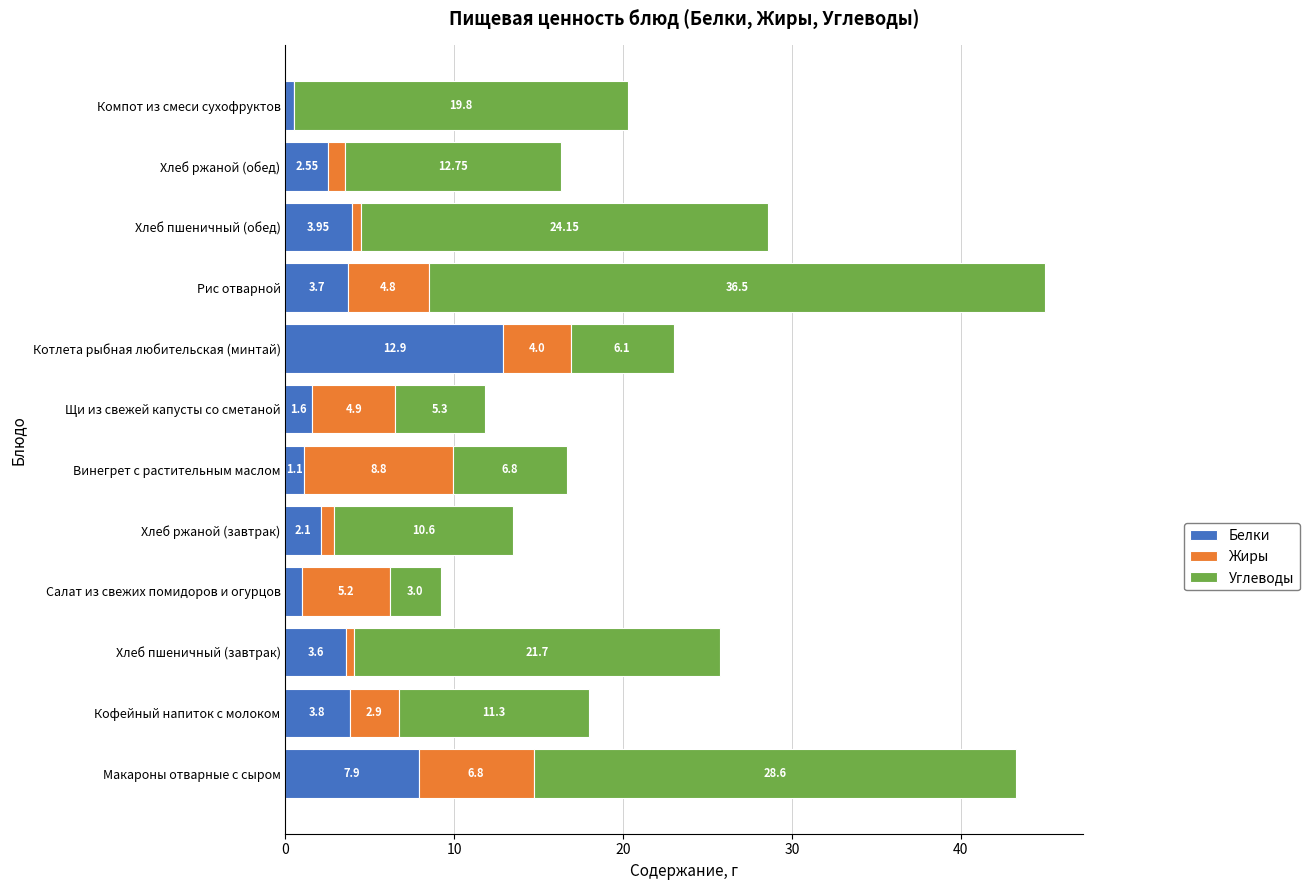

At which category is the sum across all series the highest?

Рис отварной